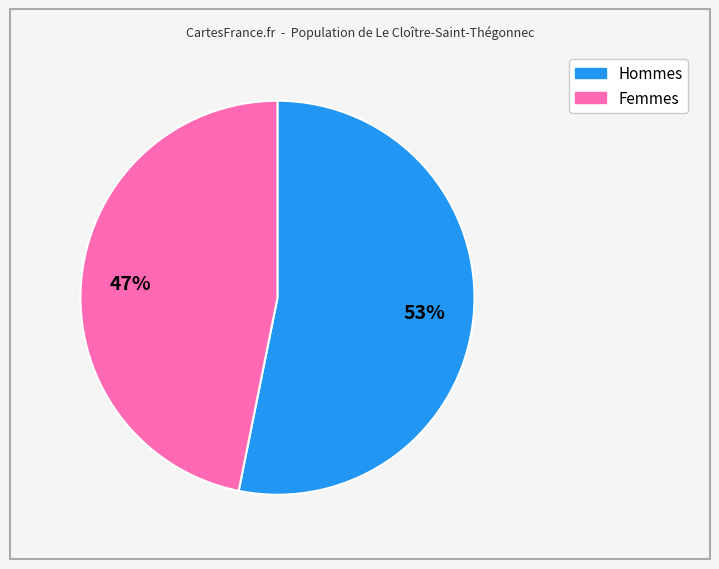

To the nearest percent, what is the difference between the largest and smallest slice percentages?

6%